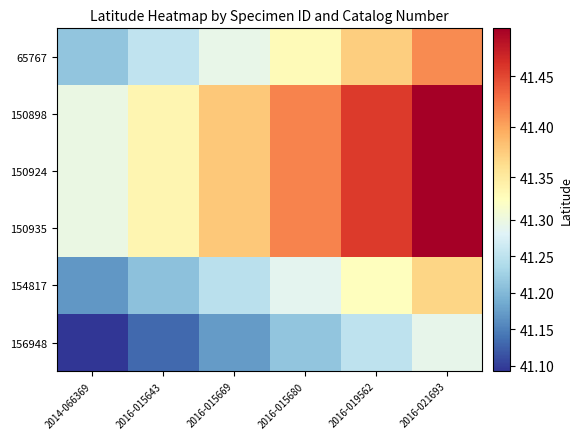

How many series are shown in this chart?

6